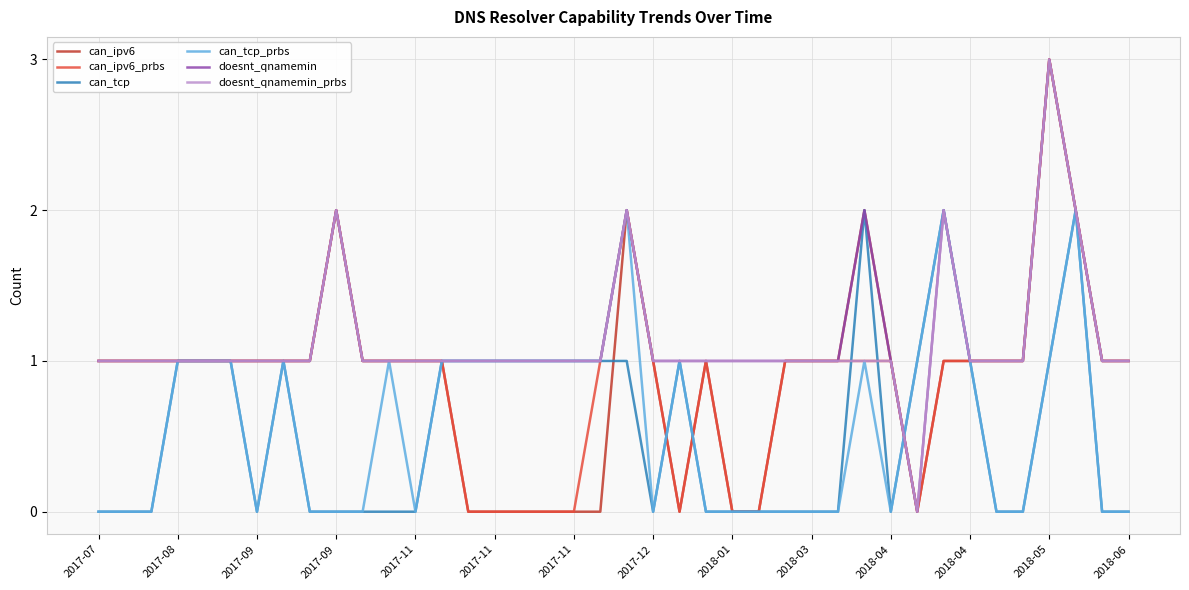

What are all the series names shown in the legend?

can_ipv6, can_ipv6_prbs, can_tcp, can_tcp_prbs, doesnt_qnamemin, doesnt_qnamemin_prbs